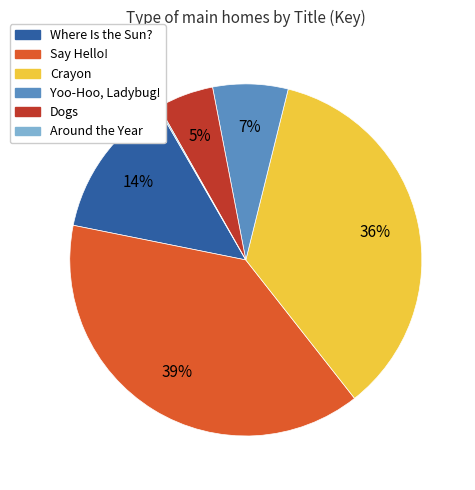

True or false: Dogs accounts for 5% of the total.

True